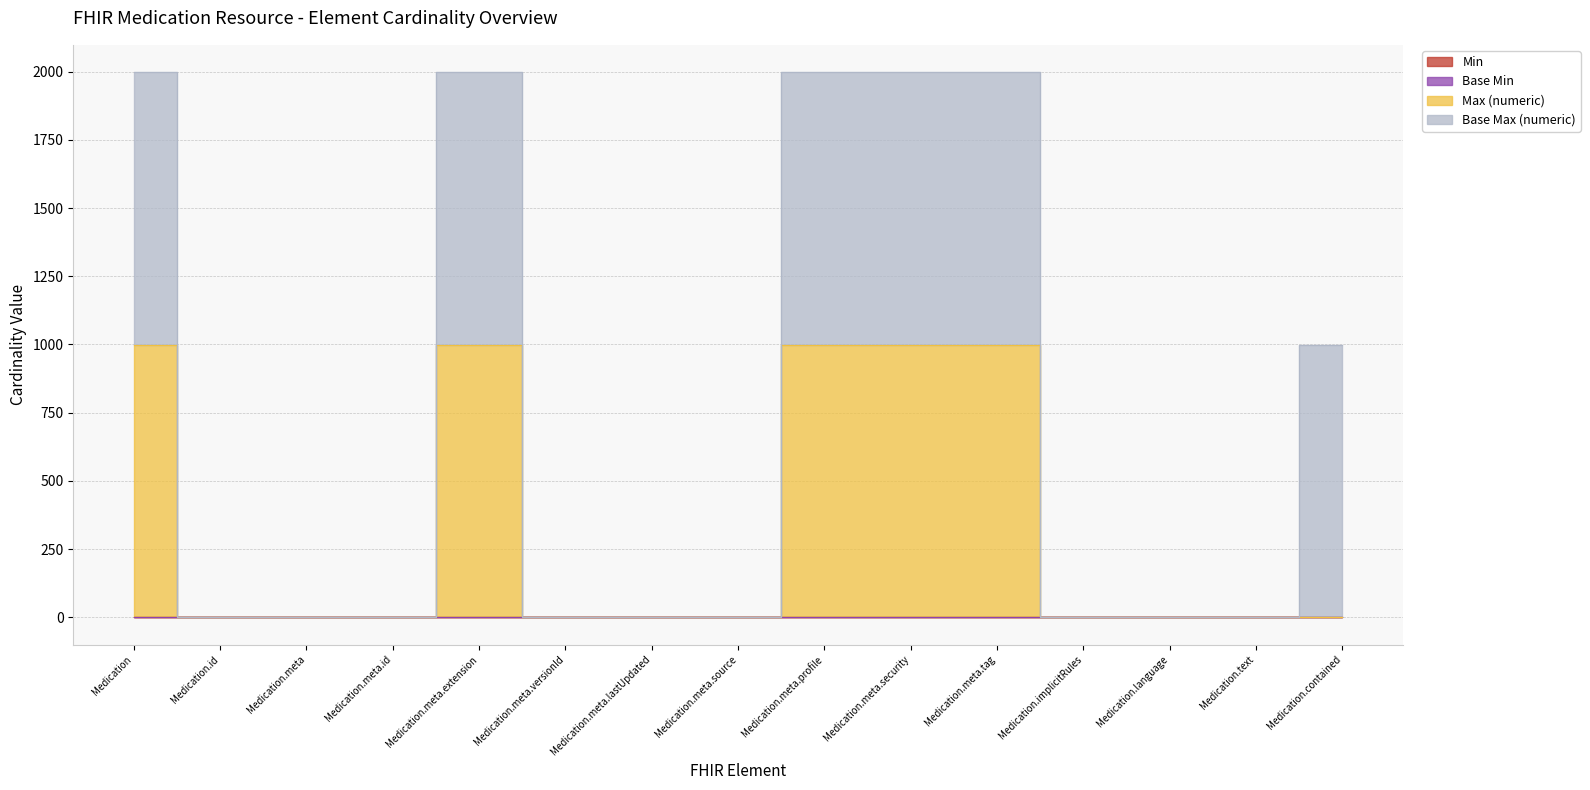

Reading right to left, transcribe all the data shown in this chart.

Min: 0	0	0	0	0	0	0	0	0	0	0	0	0	0	0
Base Min: 0	0	0	0	0	0	0	0	0	0	0	0	0	0	0
Max (numeric): 0	1	1	1	999	999	999	1	1	1	999	1	1	1	999
Base Max (numeric): 999	1	1	1	999	999	999	1	1	1	999	1	1	1	999